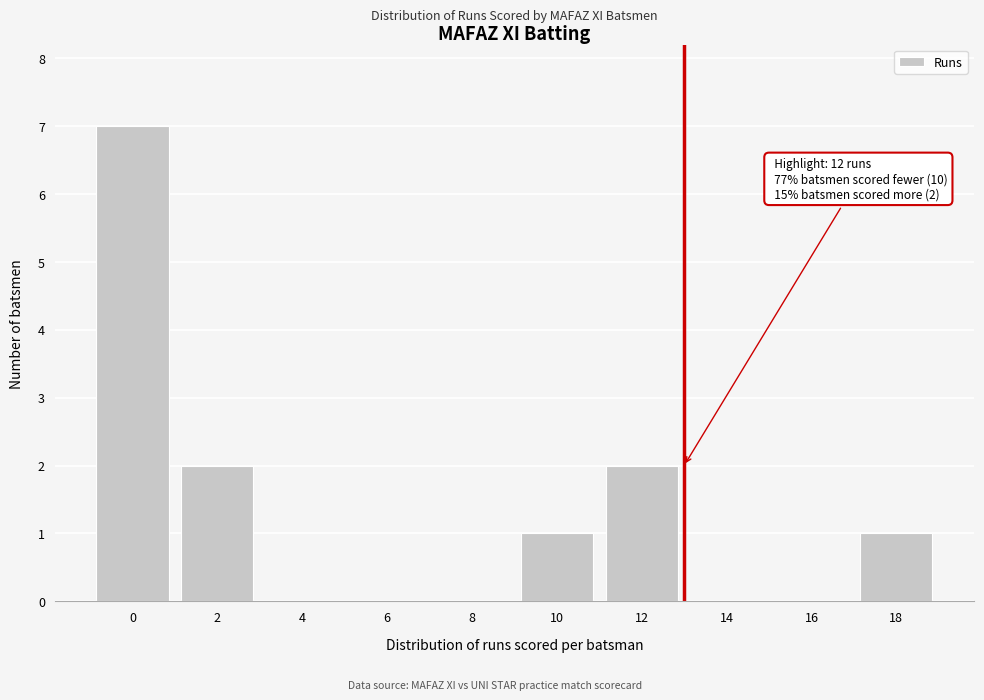

Reading left to right, extract all data points from this chart.

0=7	2=2	4=0	6=0	8=0	10=1	12=2	14=0	16=0	18=1